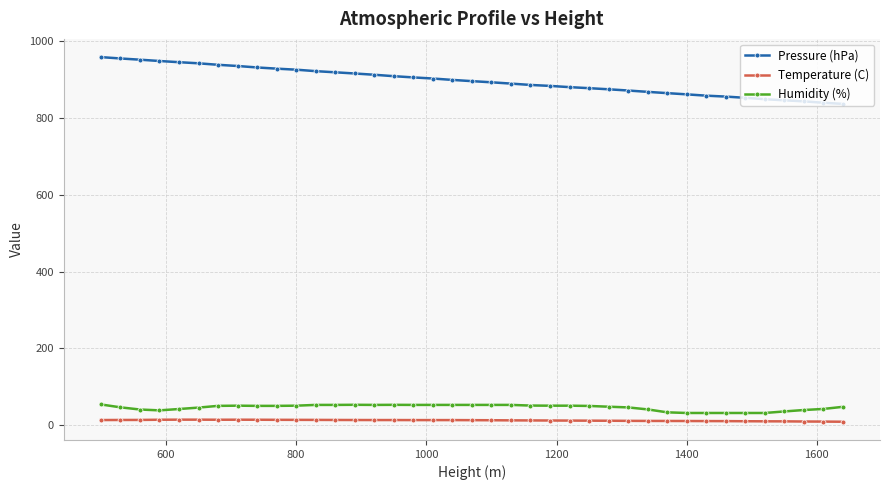

What is the average value of the Humidity (%) series?

46.3